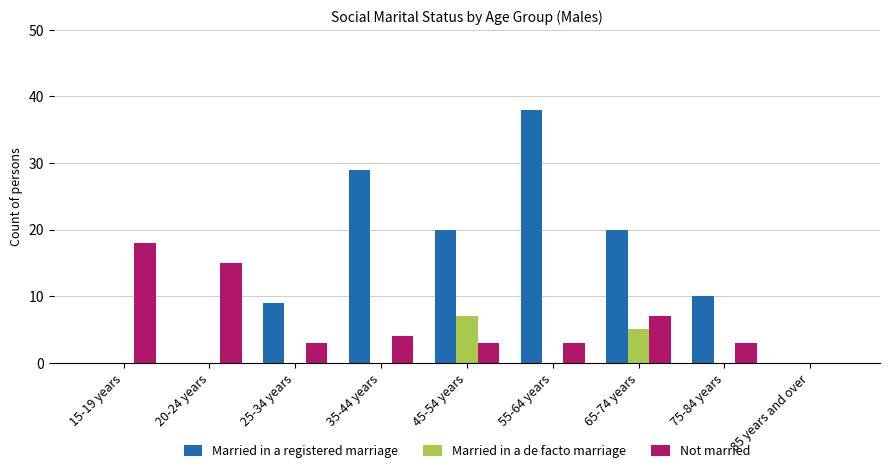

What is the approximate value of Married in a registered marriage at 35-44 years?

29